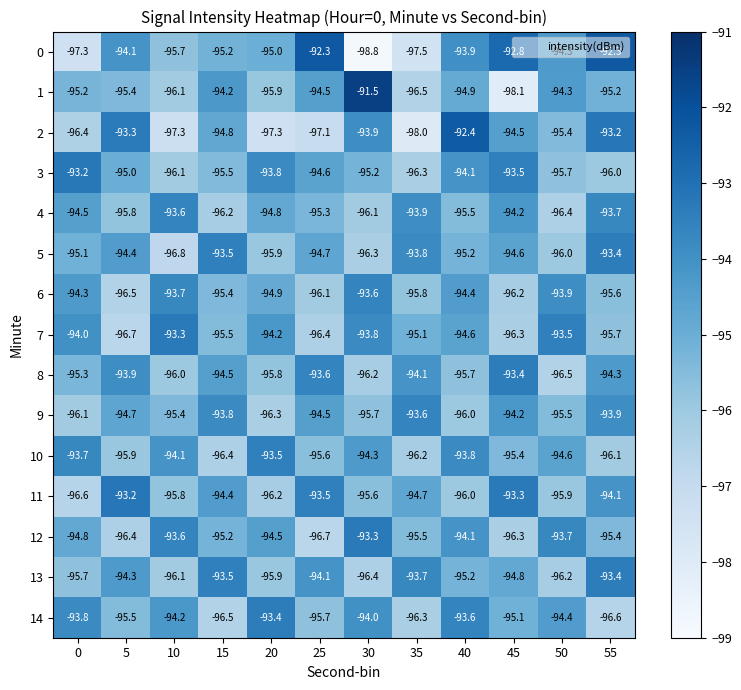

Rank the series at 30 from lowest to highest value.

0, 13, 5, 8, 4, 9, 11, 3, 10, 14, 2, 7, 6, 12, 1